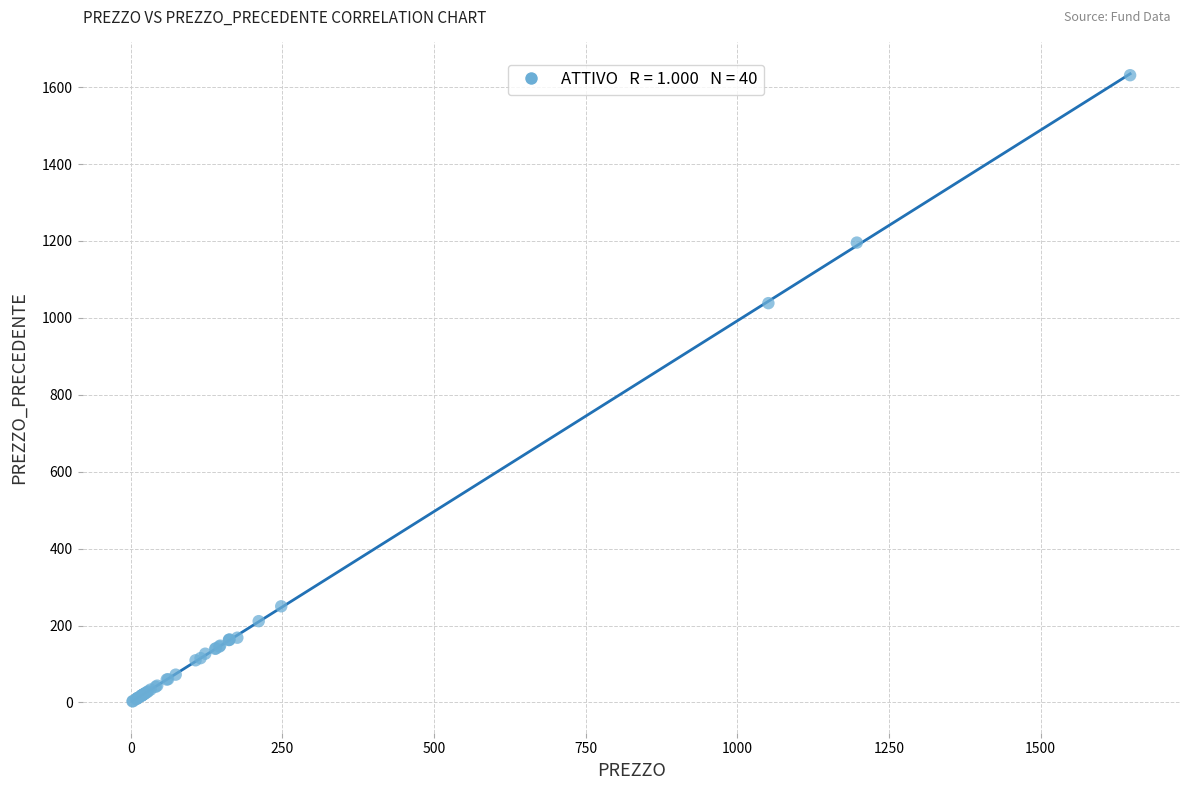

What Y value in the scatter plot is closest to 816?

1038.3